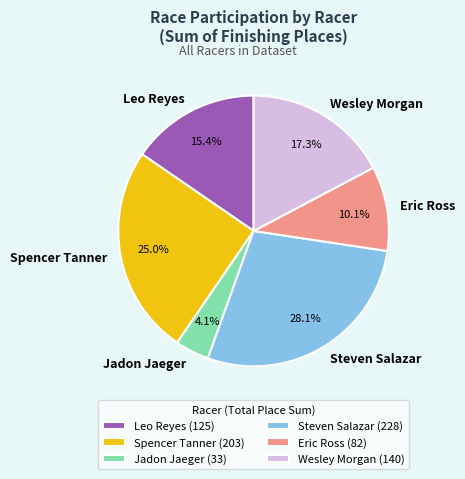

What percentage is NOT represented by Wesley Morgan?

82.7%